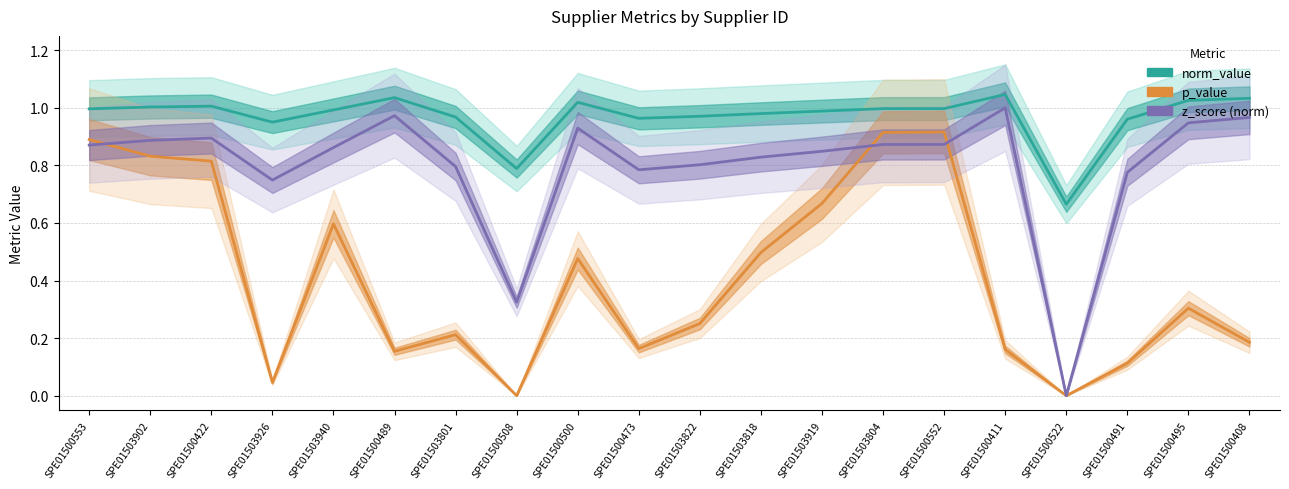

Which series changed the most between SPE01503926 and SPE01503801?

p_value